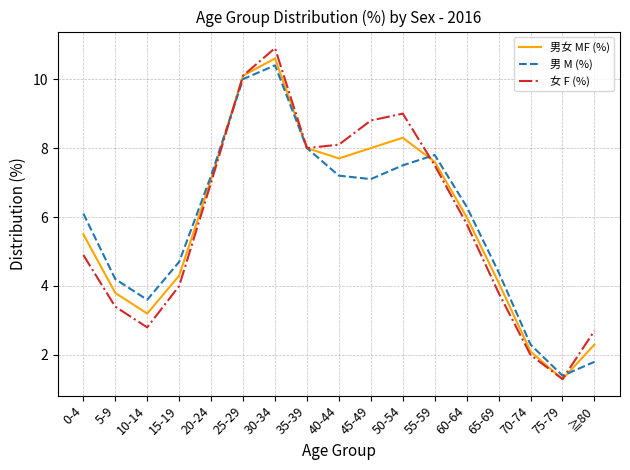

Reading right to left, list all the values displayed in this chart.

男女 MF (%): 2.3	1.3	2.1	4.1	6.0	7.6	8.3	8.0	7.7	8.0	10.6	10.1	7.1	4.3	3.2	3.8	5.5
男 M (%): 1.8	1.4	2.3	4.4	6.3	7.8	7.5	7.1	7.2	8.0	10.4	10.0	7.2	4.7	3.6	4.2	6.1
女 F (%): 2.7	1.3	2.0	3.8	5.8	7.5	9.0	8.8	8.1	8.0	10.9	10.1	7.0	4.0	2.8	3.4	4.9